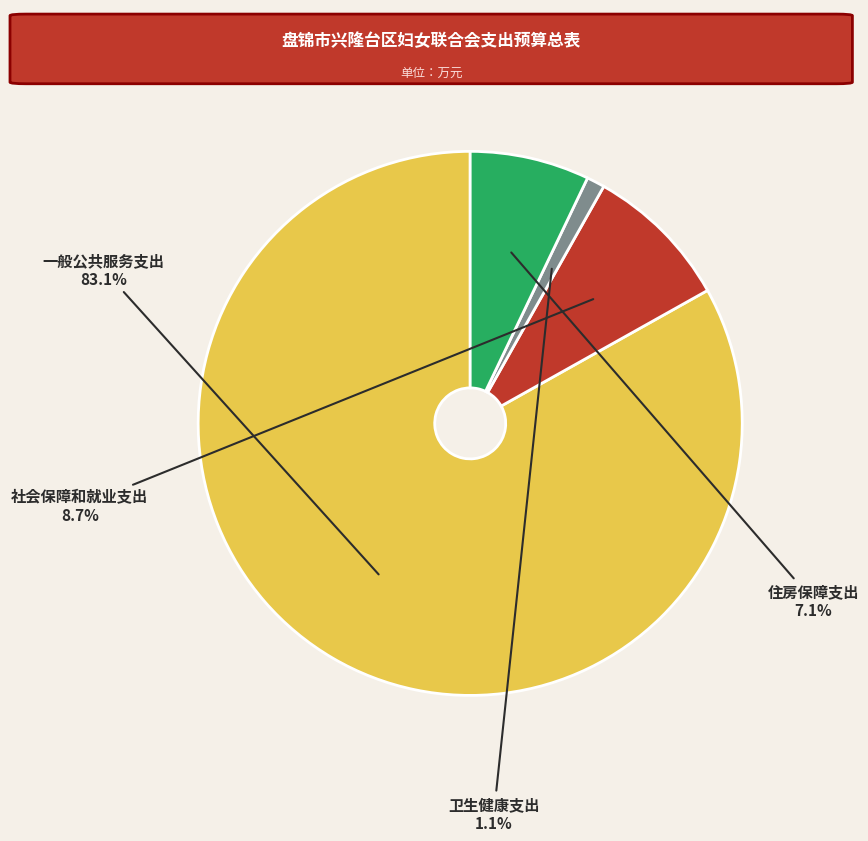

How many segments does this pie chart have?

4